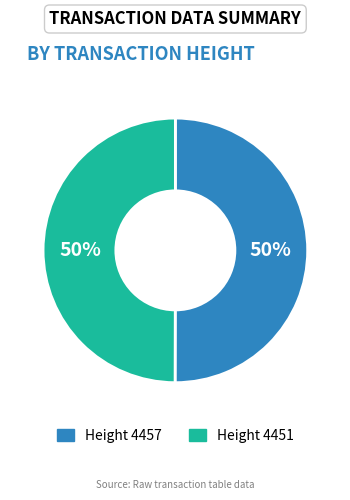

To the nearest percent, what is the average slice percentage?

50%